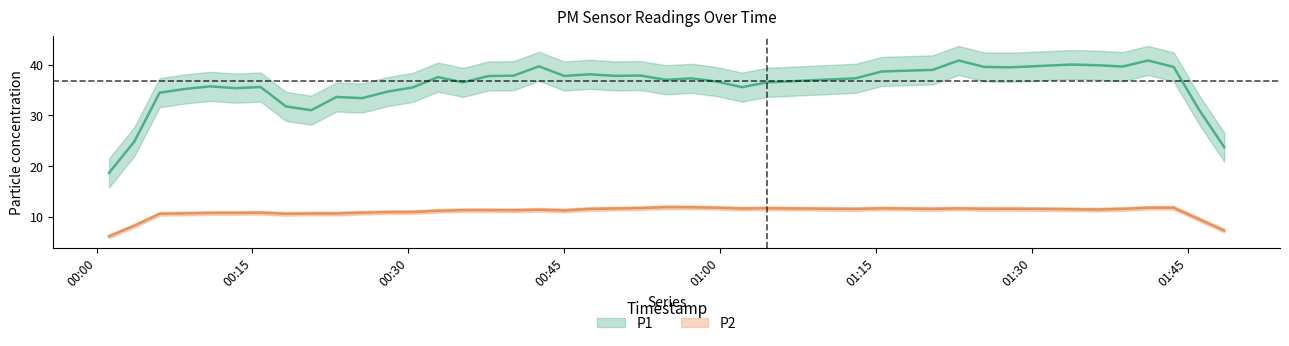

How many values in the P2 series are below 11?

12